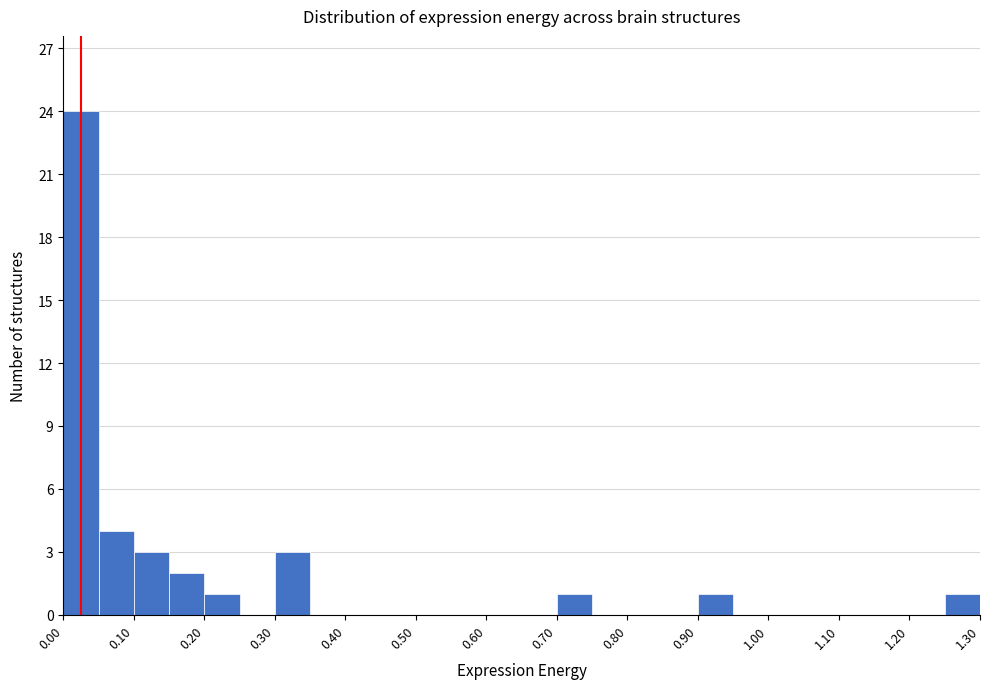

Over which range of the x-axis is the bar tallest?

0.00 to 0.05